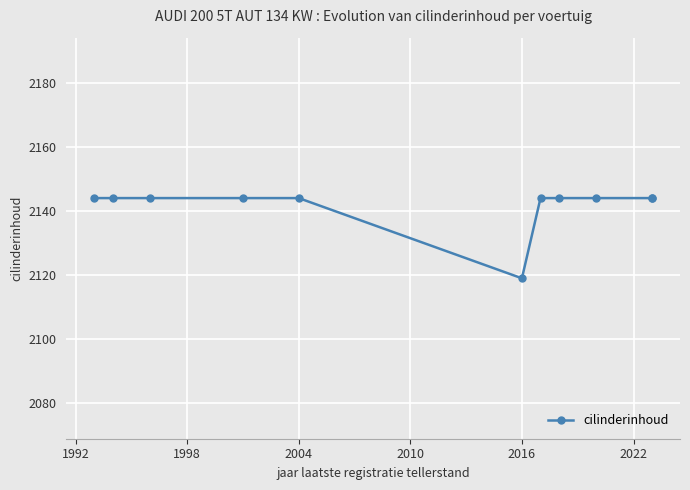

What is the approximate value at 1998?

2144